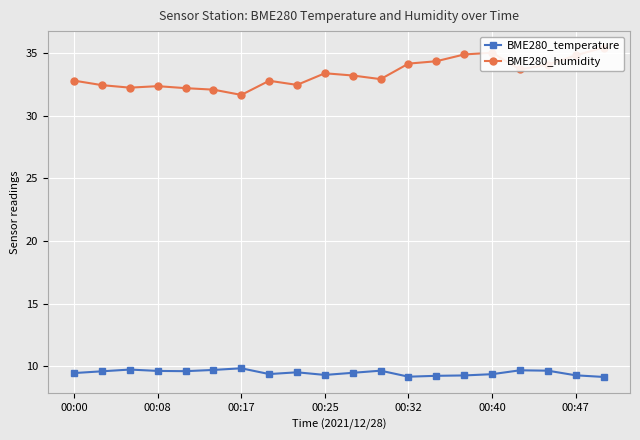

What value does the BME280_temperature series have at 00:40?

9.4